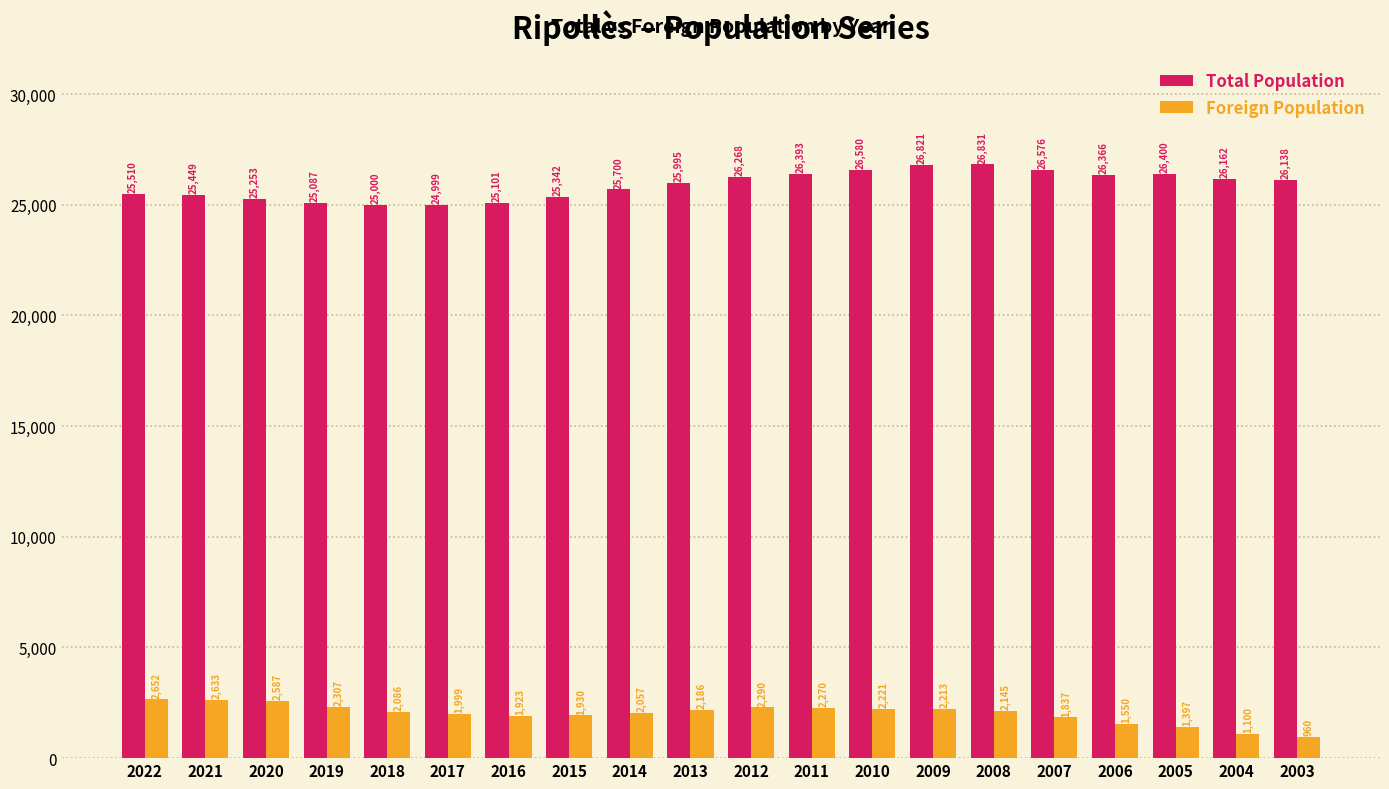

What is the value of the Total Population bar at the 20th from the left?

26138